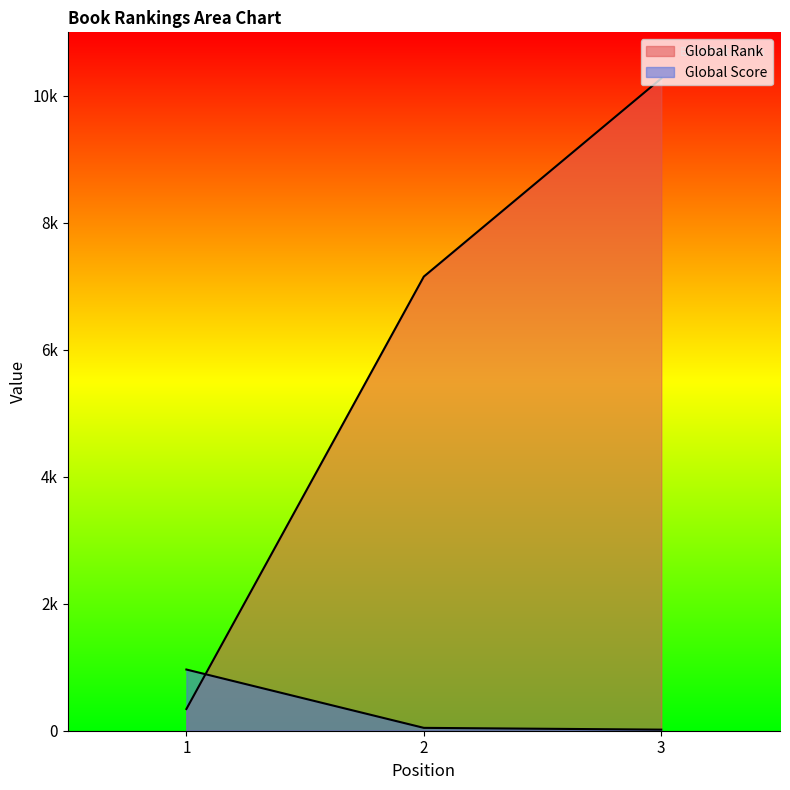

What is the sum of the Global Score values at 3 and 2?

62